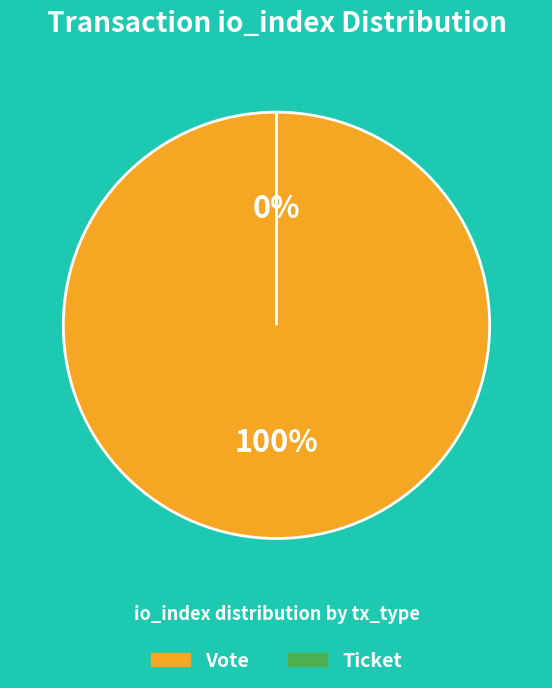

Which category has the smallest portion of the pie?

Ticket (io_index=0)